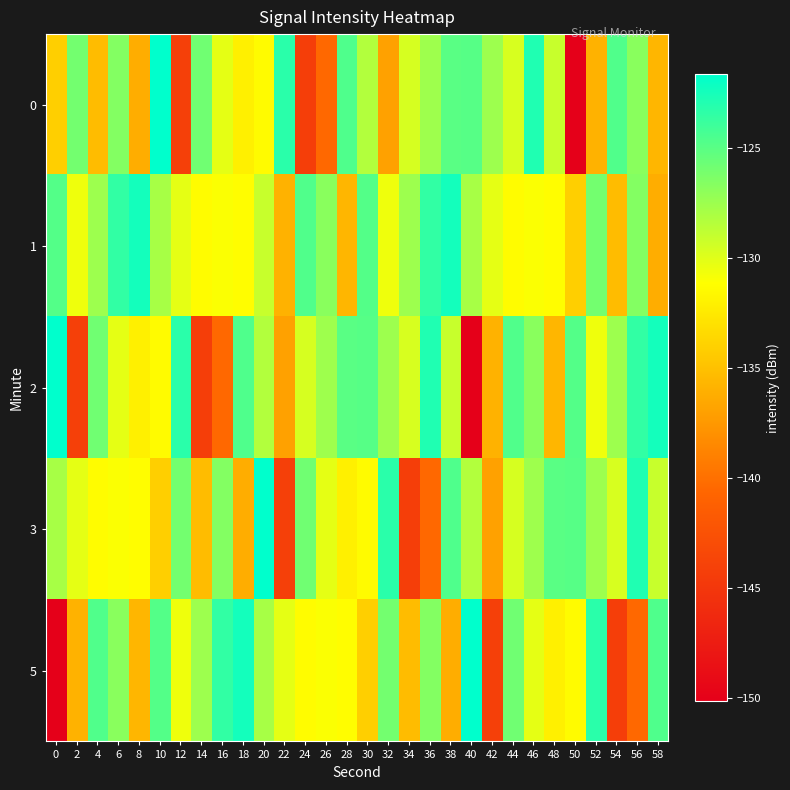

How many data points does each series have?

30